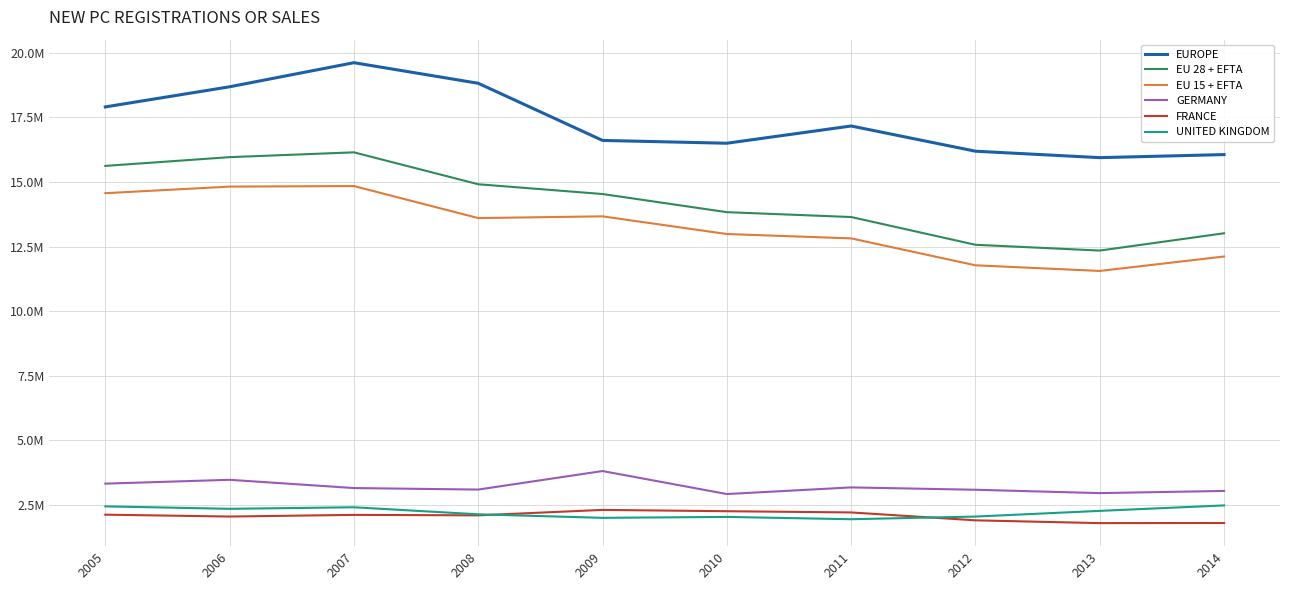

True or false: EU 15 + EFTA and GERMANY cross at least once.

False